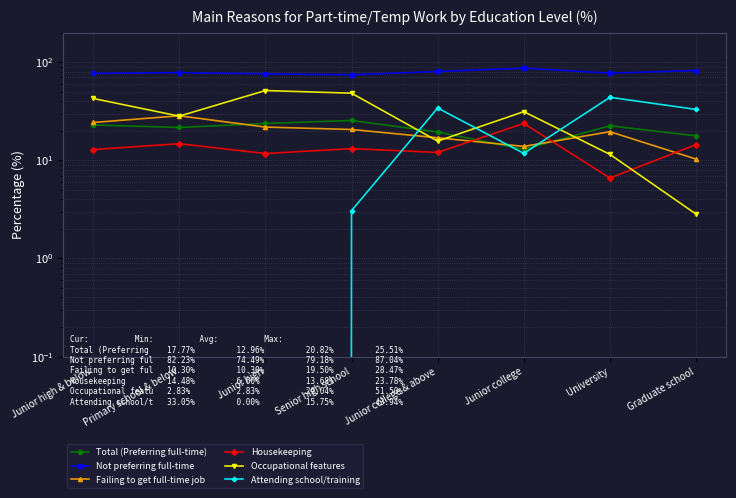

List the series in order of their peak value, highest first.

Not preferring full-time, Occupational features, Attending school/training, Failing to get full-time job, Total (Preferring full-time), Housekeeping